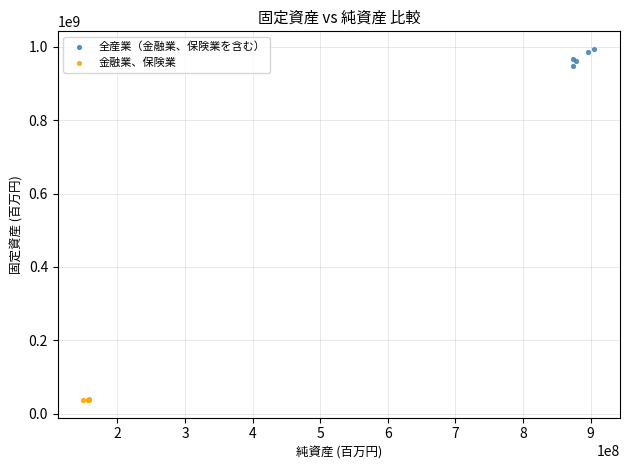

What are all the series names shown in the legend?

全産業（金融業、保険業を含む）, 金融業、保険業